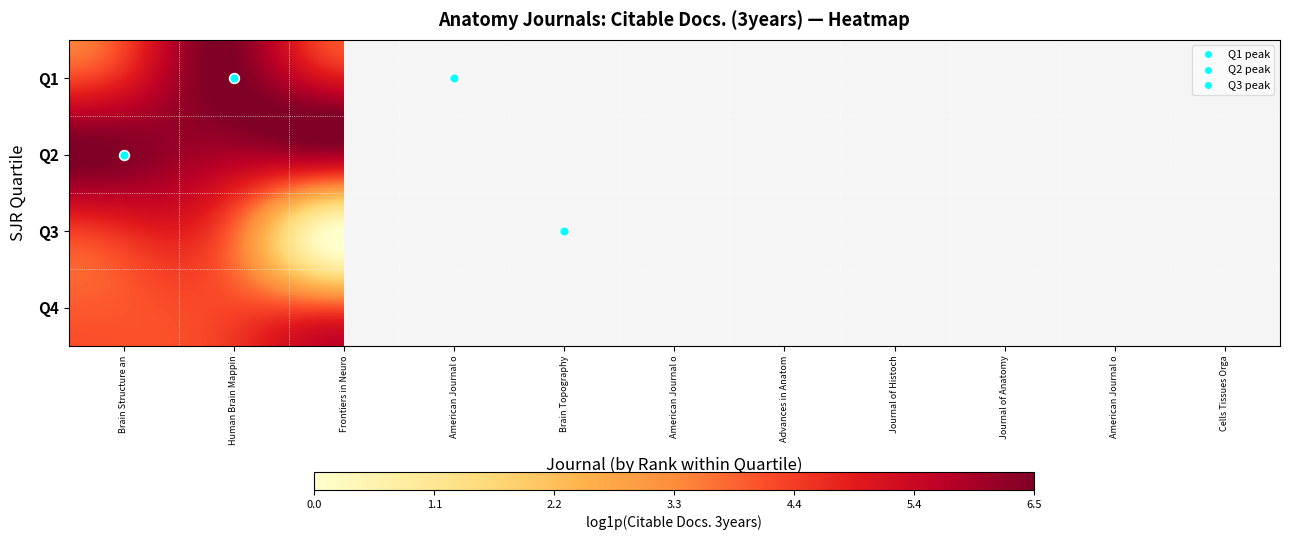

How many distinct data groups are displayed?

4